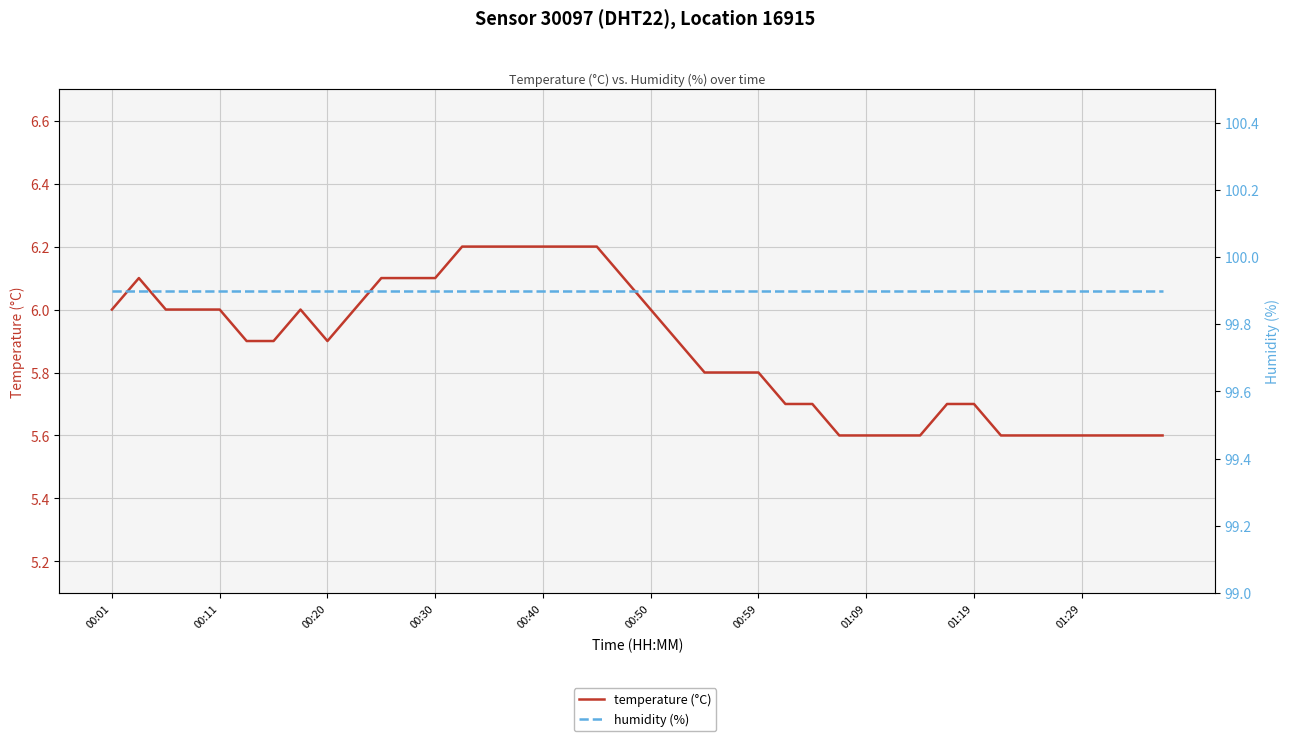

Reading right to left, list all the values displayed in this chart.

temperature (°C): 5.6	5.6	5.6	5.6	5.6	5.6	5.6	5.7	5.7	5.6	5.6	5.6	5.6	5.7	5.7	5.8	5.8	5.8	5.9	6.0	6.1	6.2	6.2	6.2	6.2	6.2	6.2	6.1	6.1	6.1	6.0	5.9	6.0	5.9	5.9	6.0	6.0	6.0	6.1	6.0
humidity (%): 99.9	99.9	99.9	99.9	99.9	99.9	99.9	99.9	99.9	99.9	99.9	99.9	99.9	99.9	99.9	99.9	99.9	99.9	99.9	99.9	99.9	99.9	99.9	99.9	99.9	99.9	99.9	99.9	99.9	99.9	99.9	99.9	99.9	99.9	99.9	99.9	99.9	99.9	99.9	99.9